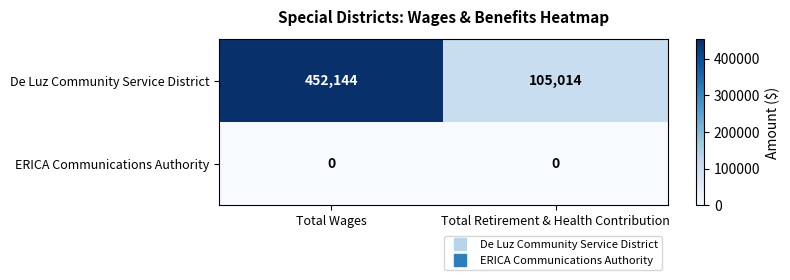

Which series changed the most between Total Wages and Total Retirement & Health Contribution?

De Luz Community Service District